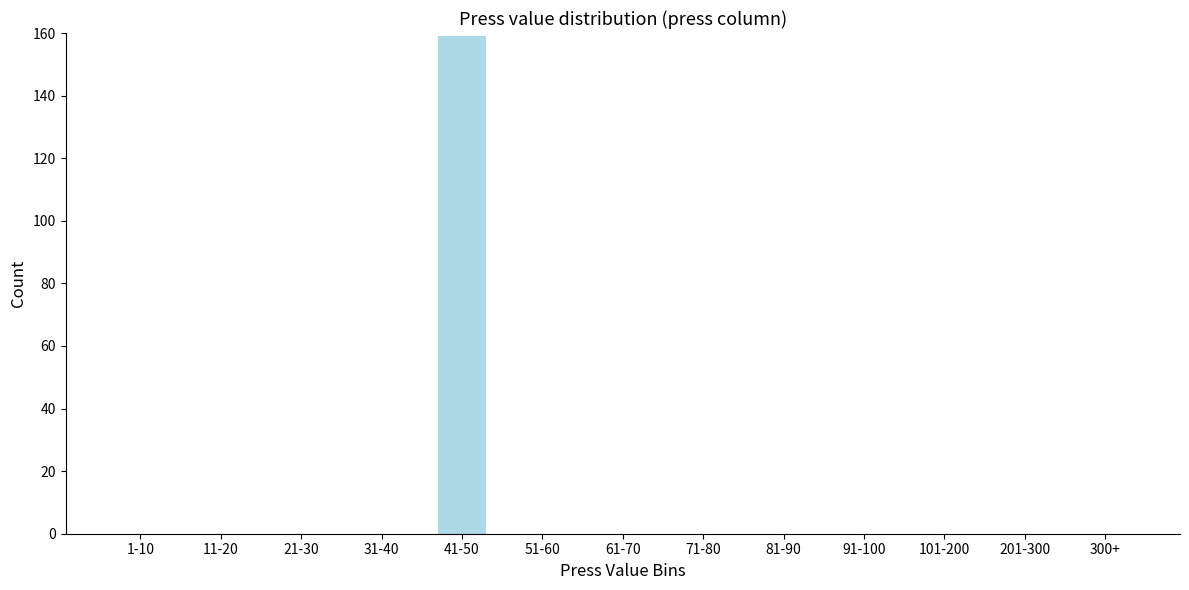

Reading left to right, list all the values displayed in this chart.

1-10=0	11-20=0	21-30=0	31-40=0	41-50=159	51-60=0	61-70=0	71-80=0	81-90=0	91-100=0	101-200=0	201-300=0	300+=0